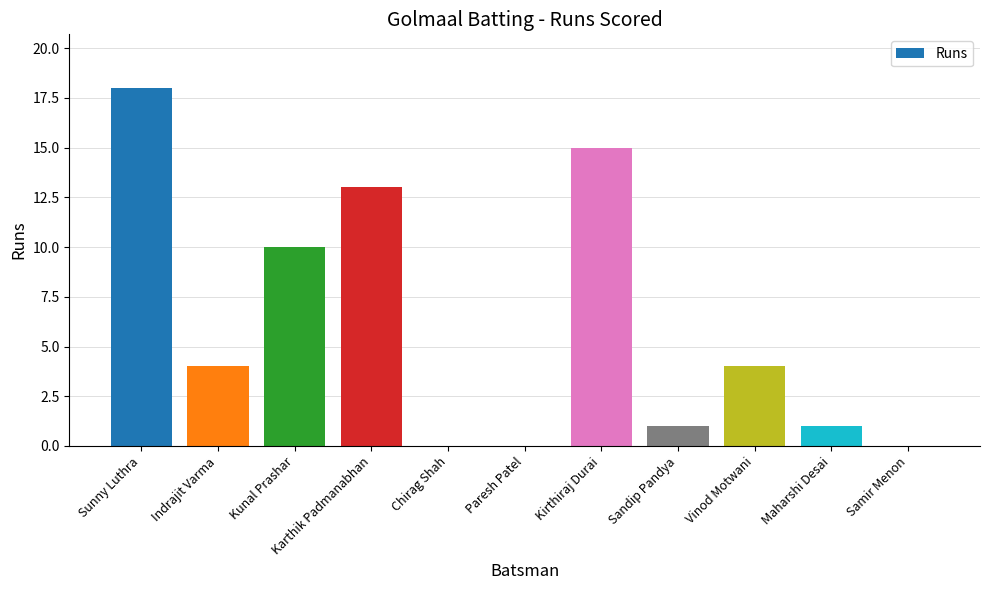

What is the greatest value displayed?

18